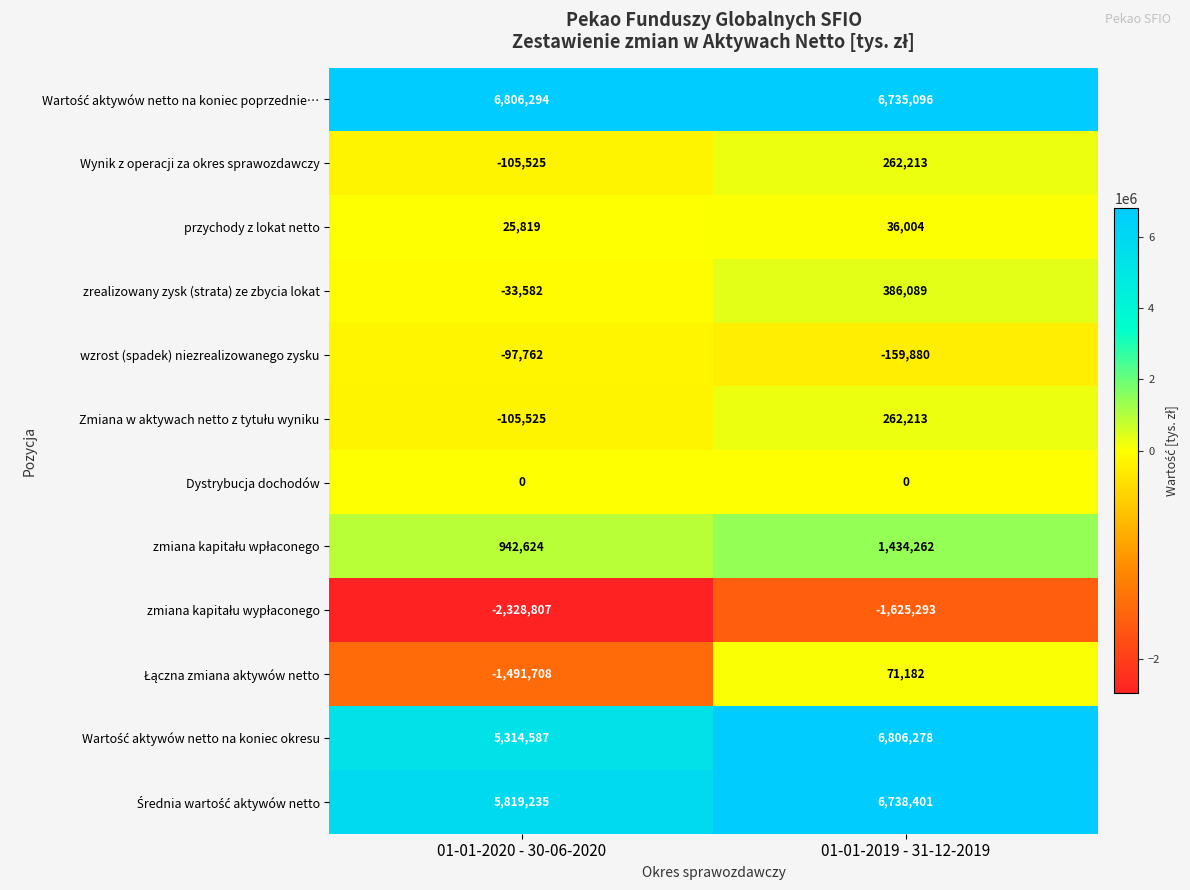

What is the approximate value of wzrost (spadek) niezrealizowanego zysku at 01-01-2020 - 30-06-2020?

-97762